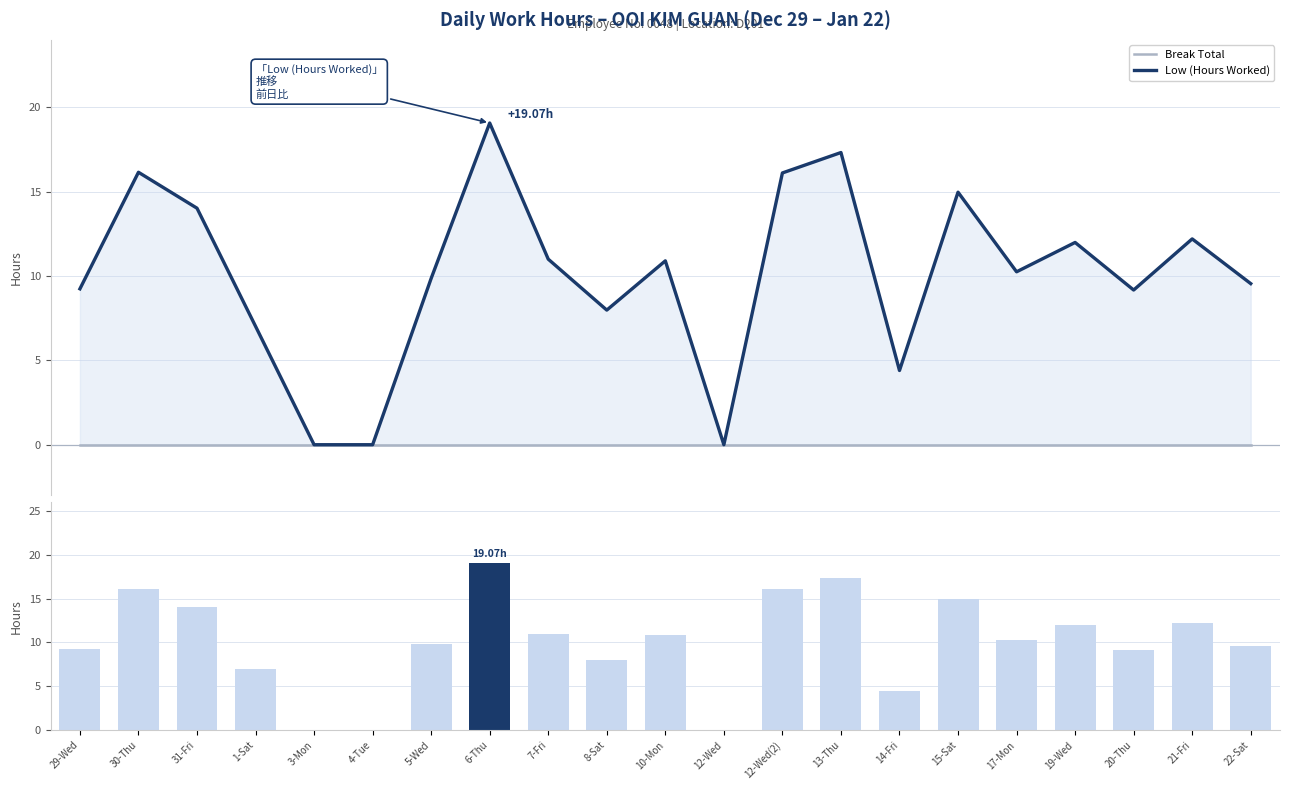

Which category has the highest value in the Break Total series?

29-Wed